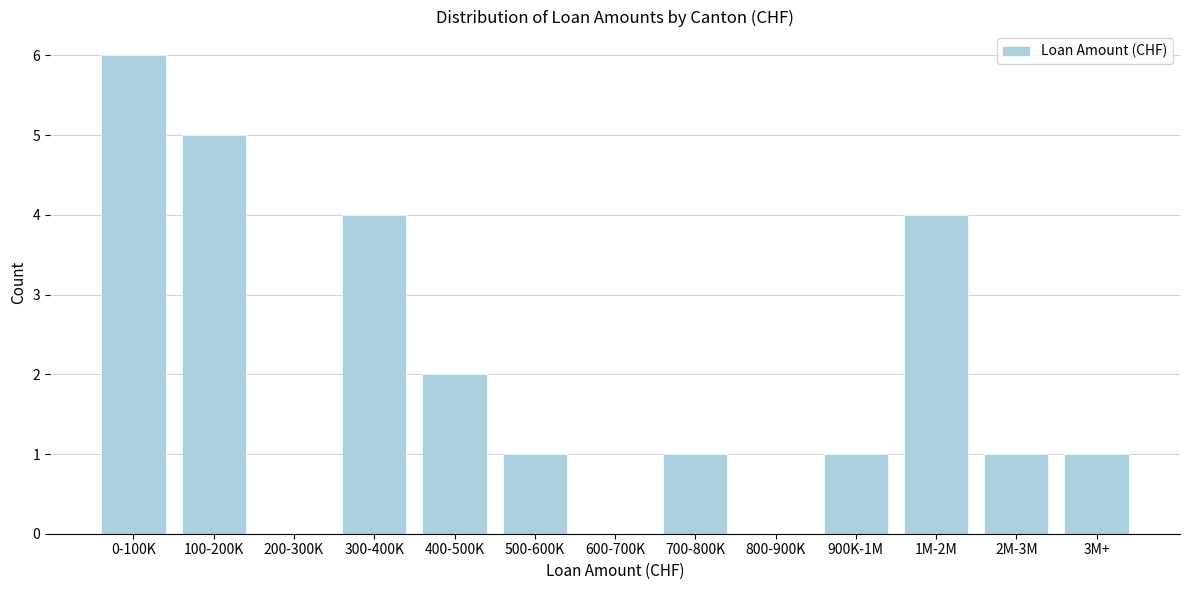

Reading left to right, what are all the values shown in this chart?

0-100K=6	100-200K=5	200-300K=0	300-400K=4	400-500K=2	500-600K=1	600-700K=0	700-800K=1	800-900K=0	900K-1M=1	1M-2M=4	2M-3M=1	3M+=1